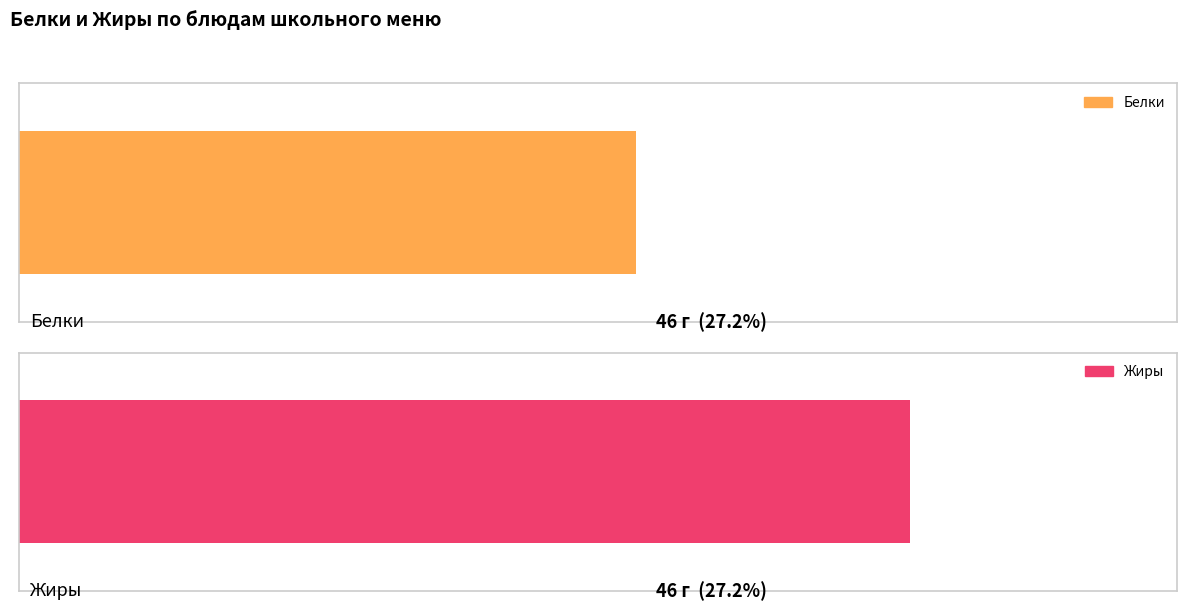

What are all the series names shown in the legend?

Белки, Жиры